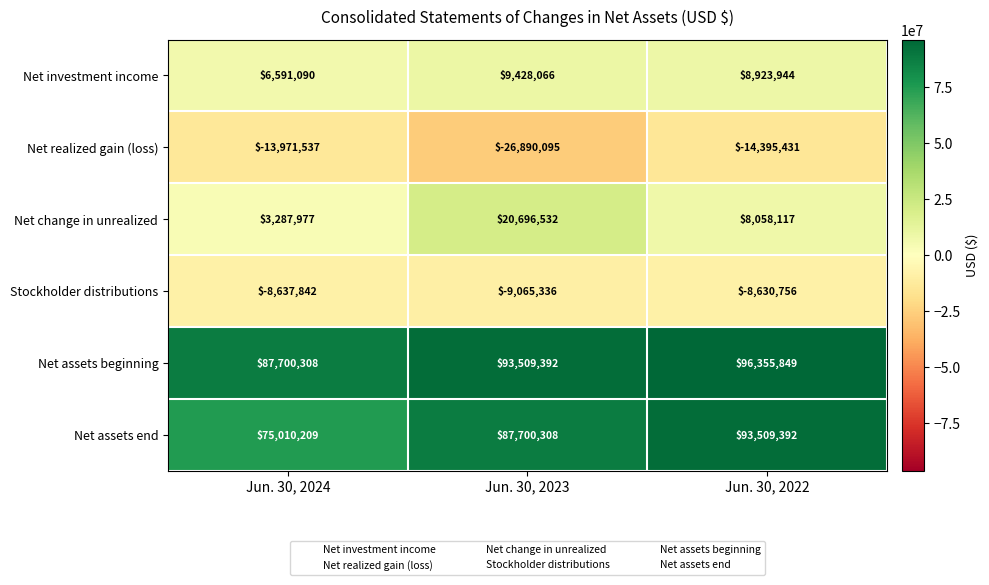

Which category has the highest value across all series?

Jun. 30, 2022